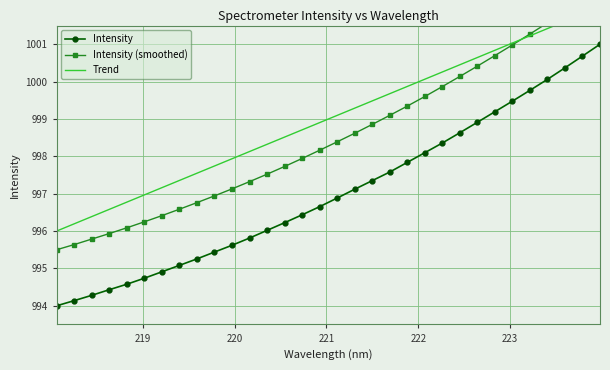

What is the difference between the maximum and minimum values in the Intensity (smoothed) series?

7.0